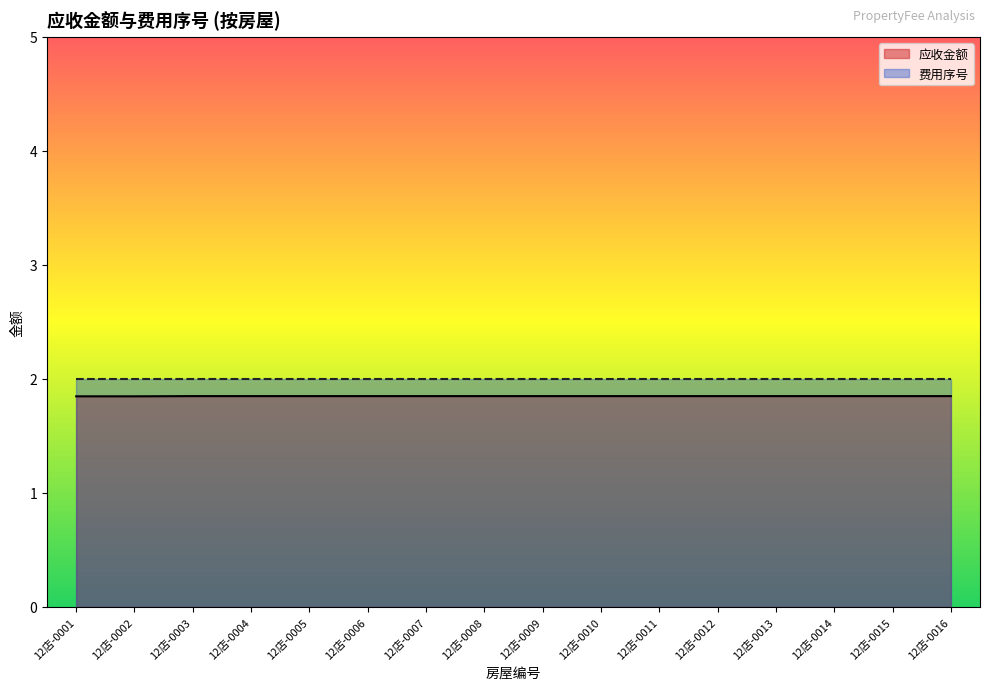

How many distinct data groups are displayed?

2